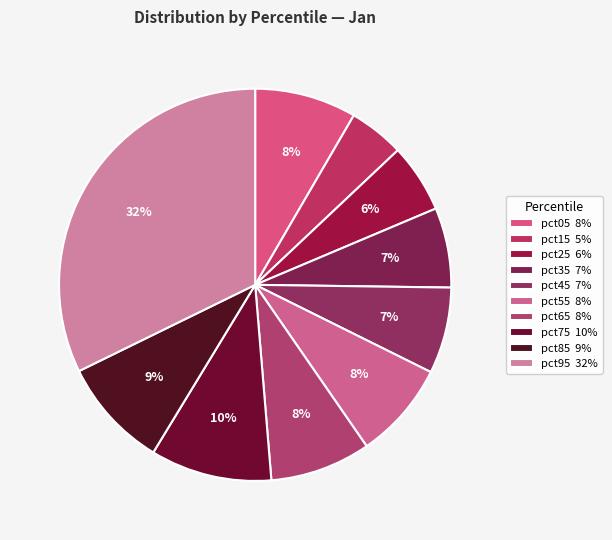

How many segments does this pie chart have?

10